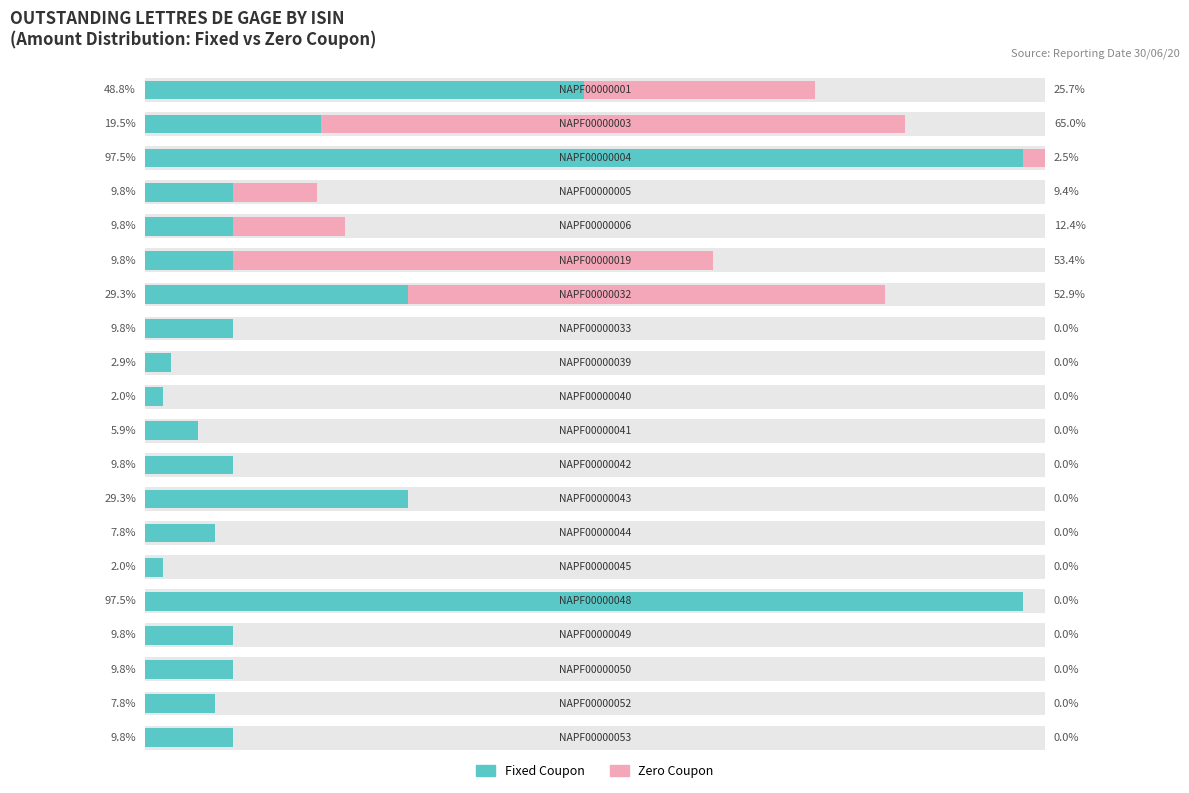

How many values are below 9?

6